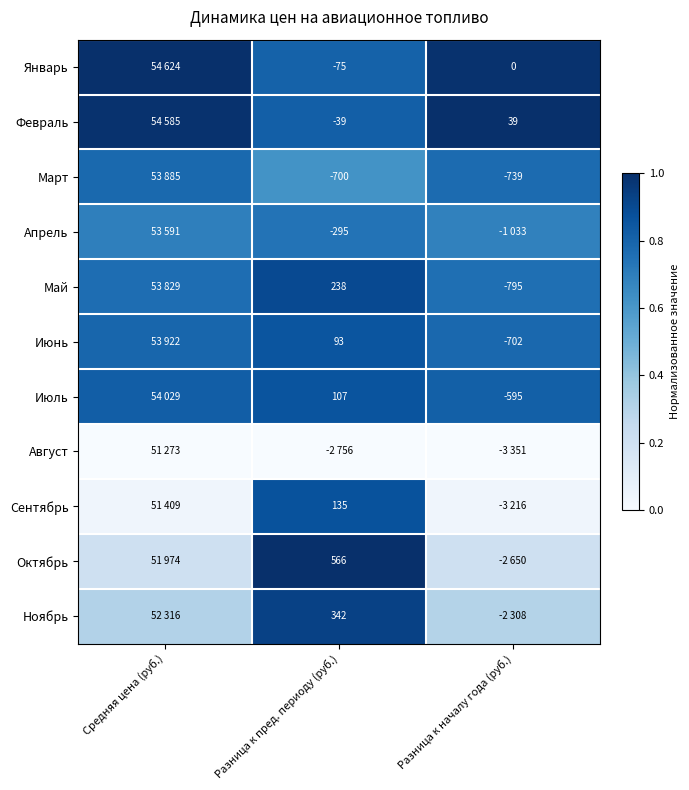

True or false: Январь has a value of 0.2 at Разница к пред. периоду (руб.).

False